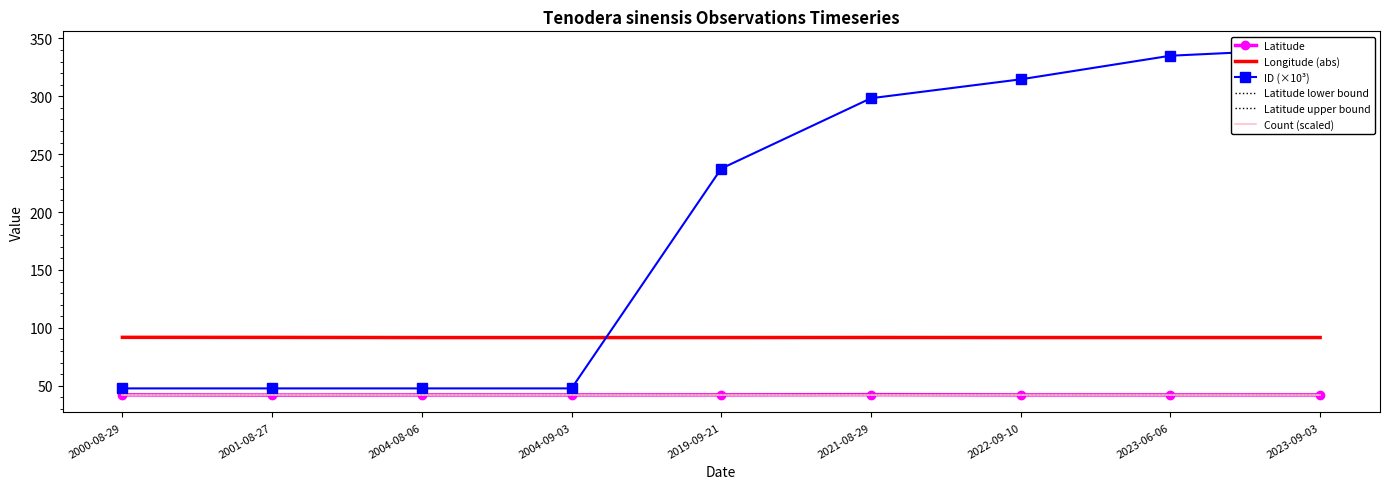

What is the sum of all Latitude values?

378.4